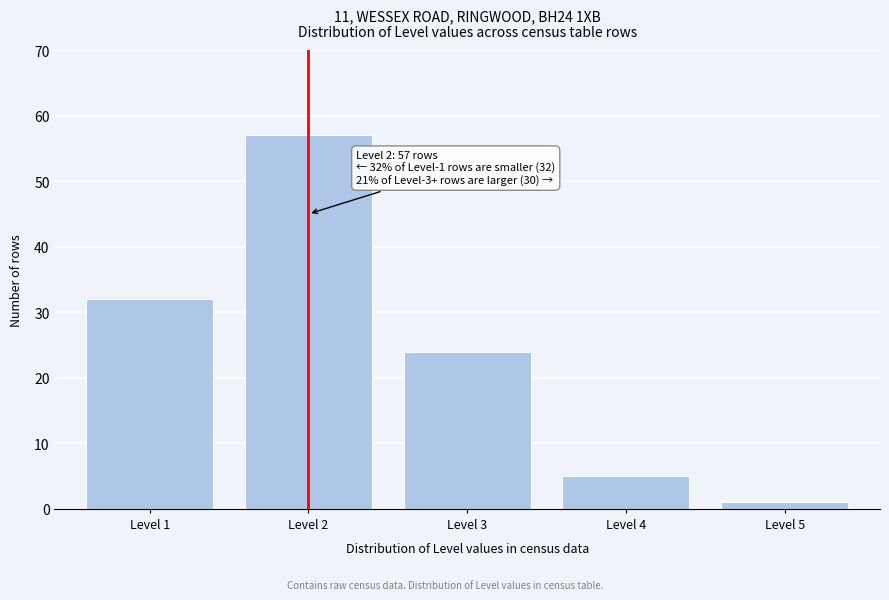

Reading left to right, extract all data points from this chart.

32	57	24	5	1